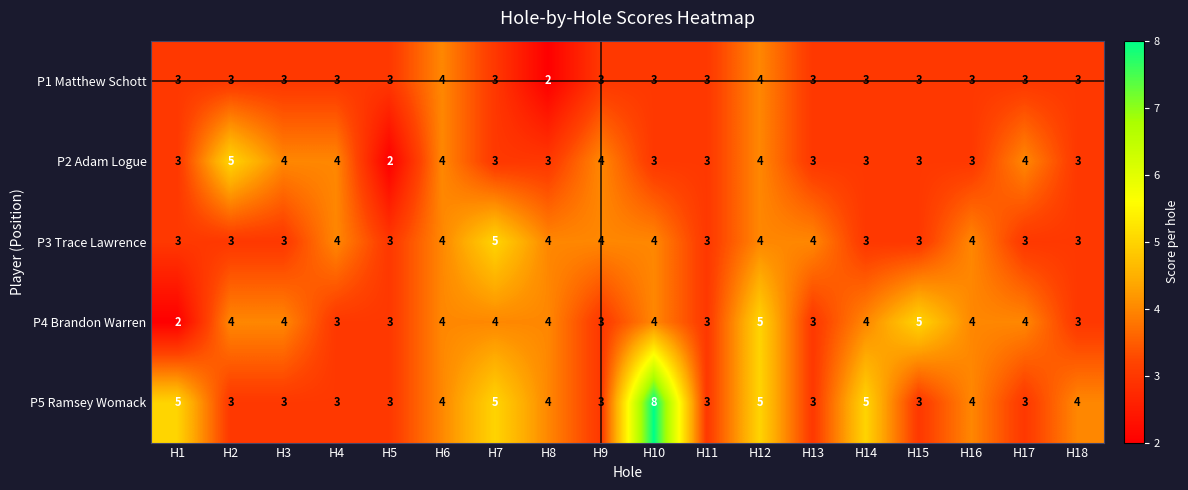

What is the difference between the highest and lowest values at H18?

1